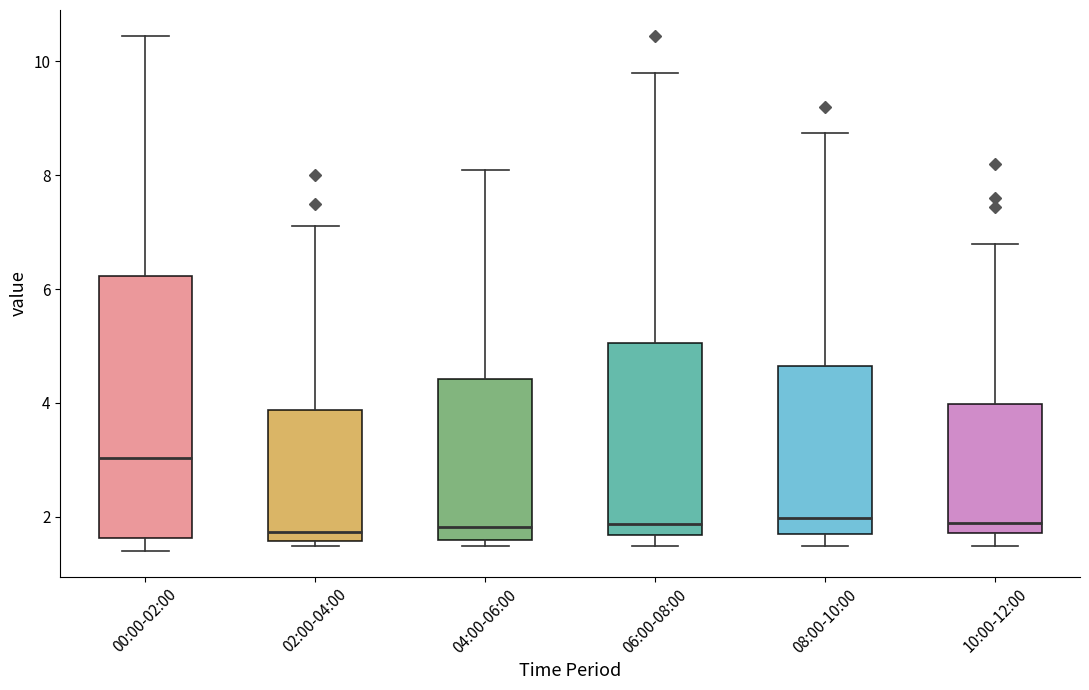

Reading left to right, transcribe this box plot: for each box, give where its median line is, the range the box spans, and where its two whiskers end, as read against the y-axis. The values are not printed on the chart, so give them approximately, as read against the axis.

00:00-02:00: median 3.0, box 1.6 to 6.2, whiskers 1.4 to 10.4
02:00-04:00: median 1.8, box 1.6 to 3.8, whiskers 1.4 to 7.2
04:00-06:00: median 1.8, box 1.6 to 4.4, whiskers 1.4 to 8.2
06:00-08:00: median 1.8, box 1.6 to 5.0, whiskers 1.4 to 9.8
08:00-10:00: median 2.0, box 1.8 to 4.6, whiskers 1.4 to 8.8
10:00-12:00: median 1.8 (just above the box's lower edge), box 1.8 to 4.0, whiskers 1.4 to 6.8